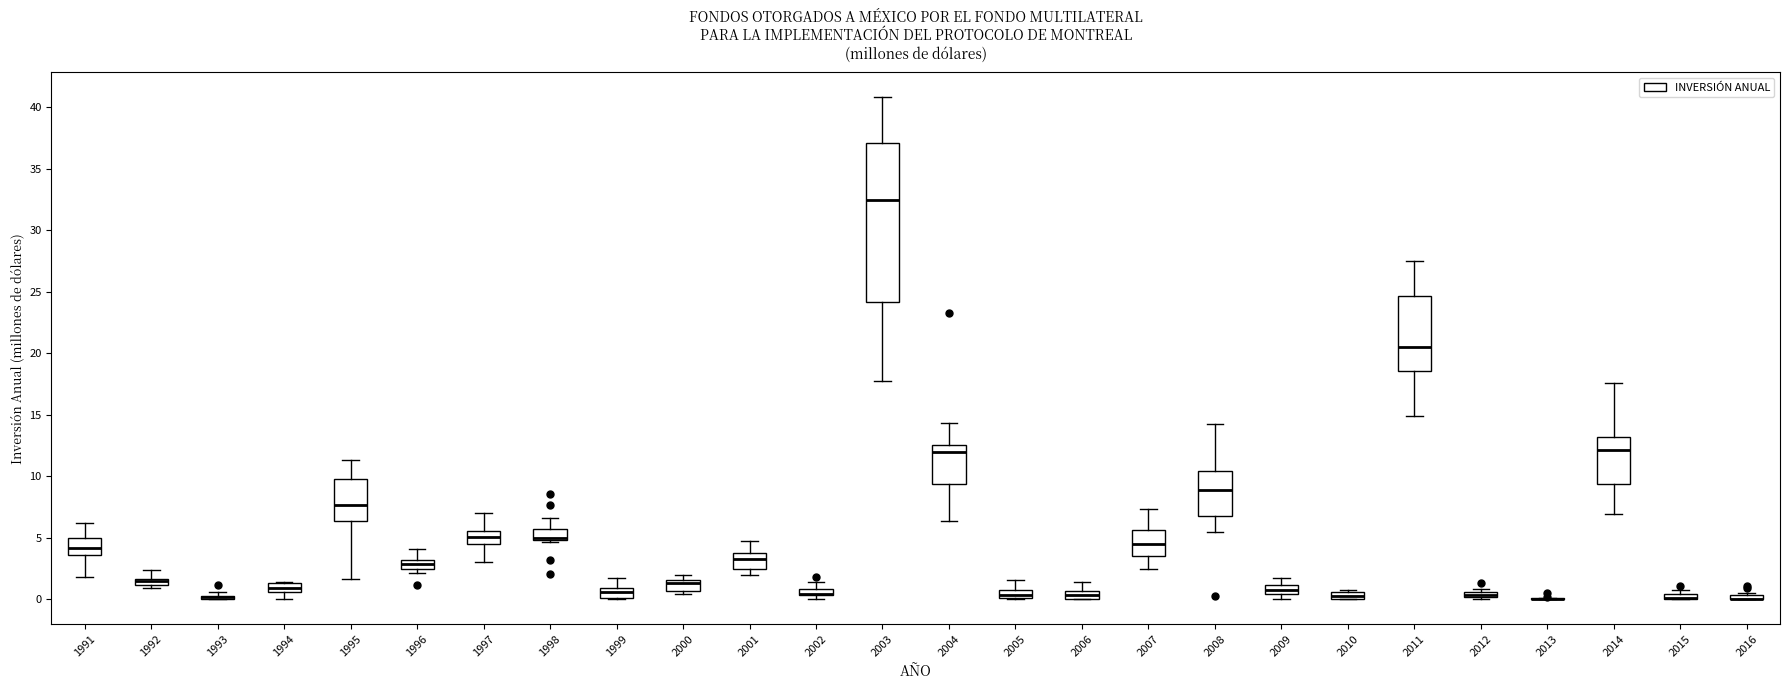

Which box is the tallest, from its lower edge to its upper edge?

2003